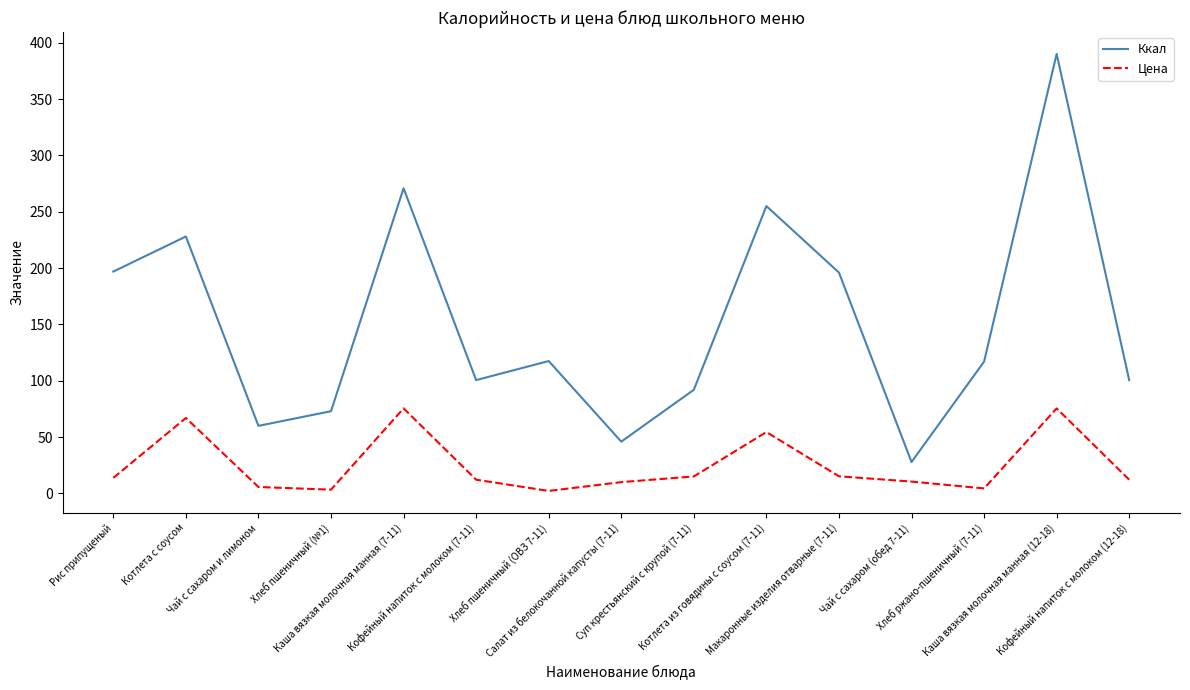

True or false: Ккал and Цена intersect in this chart.

False